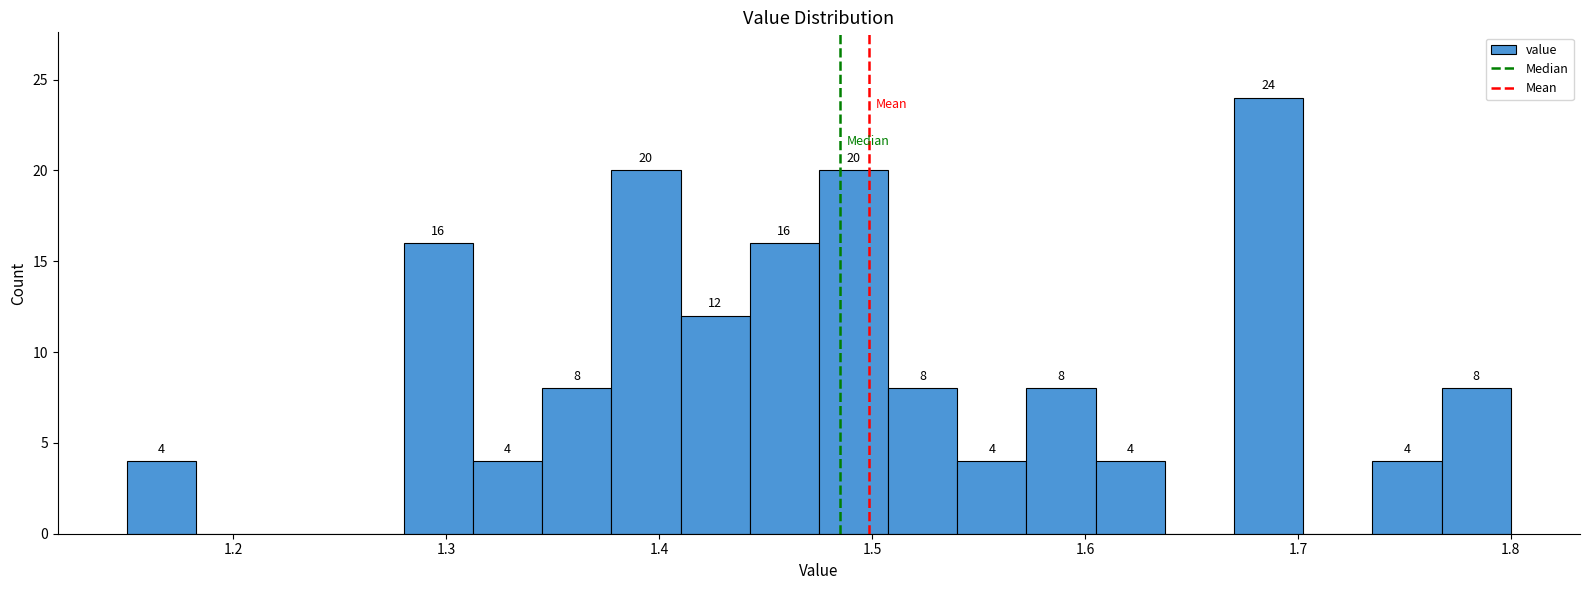

Read against the x-axis, roughly where is the centre of the tallest bar?

1.69